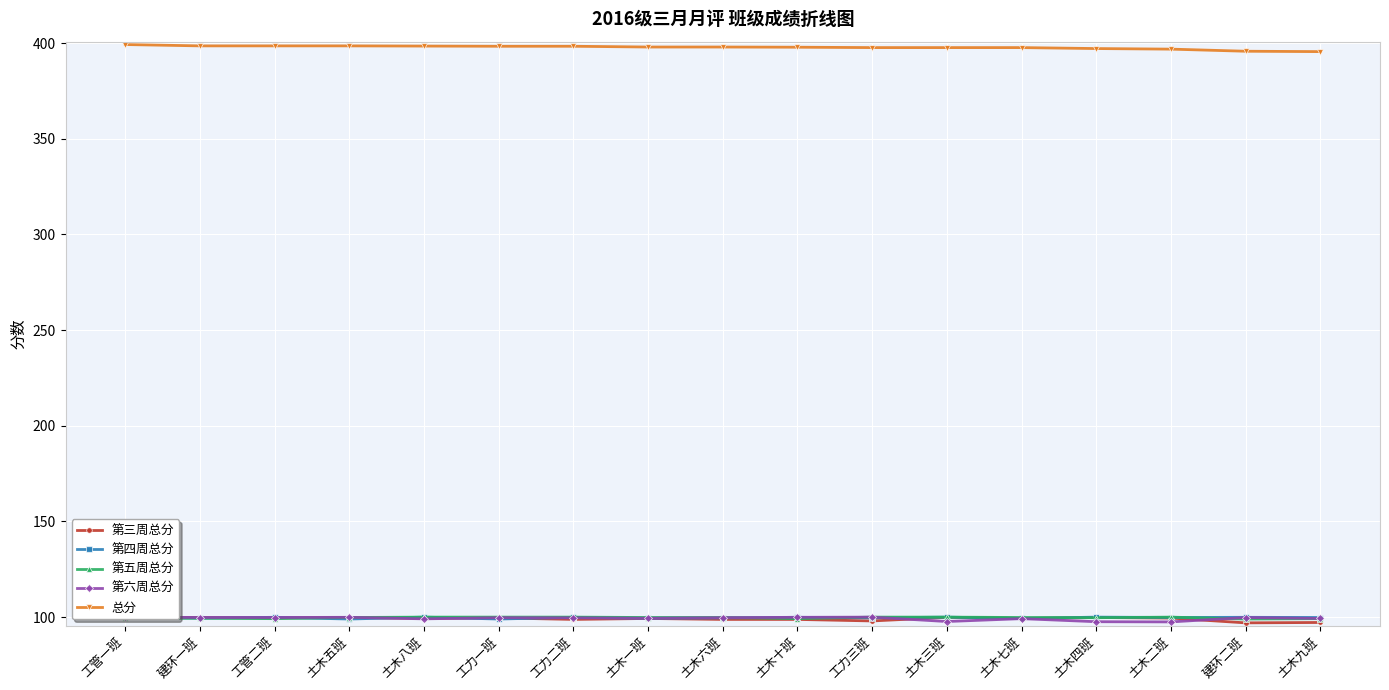

At which label does 第六周总分 first exceed 99?

工管一班